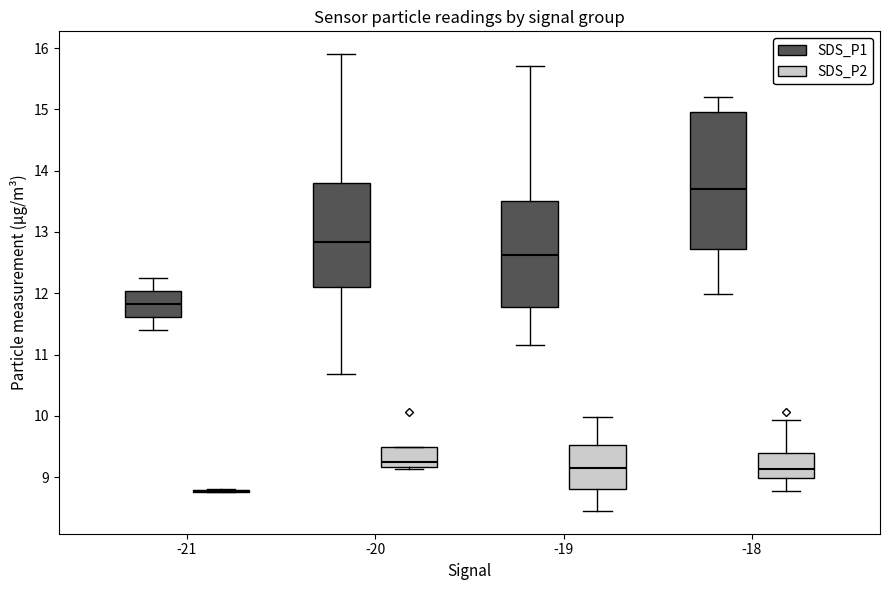

Which box is the tallest, from its lower edge to its upper edge?

-18 (SDS_P1)